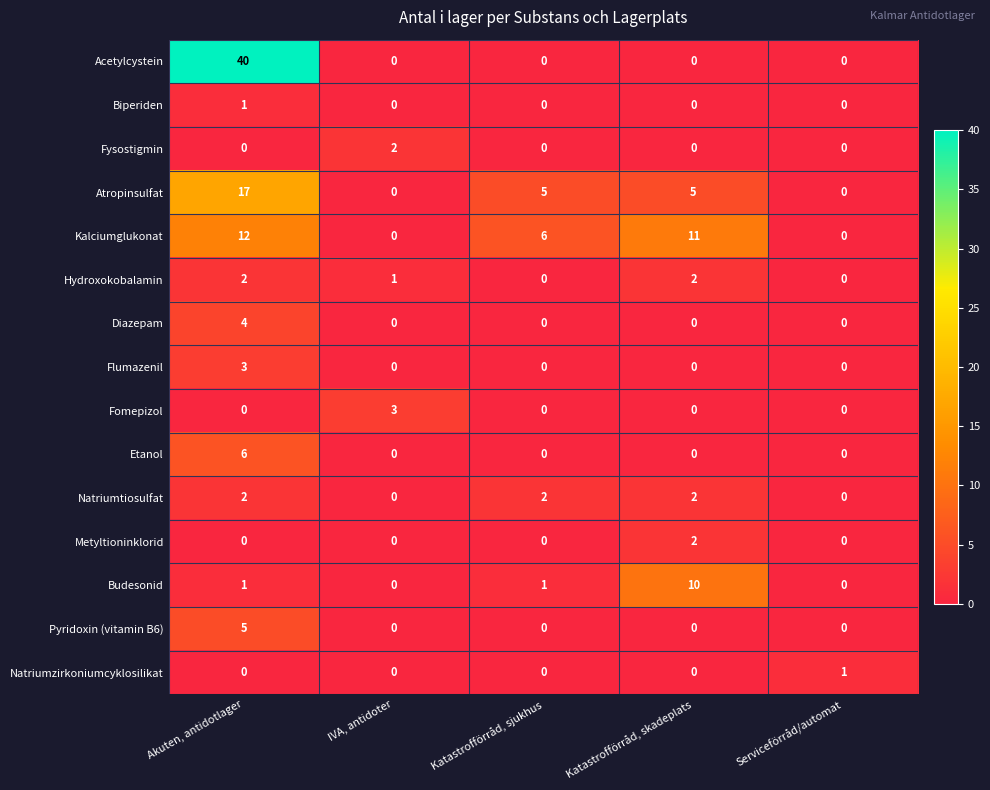

What is the sum of all Pyridoxin (vitamin B6) values?

5